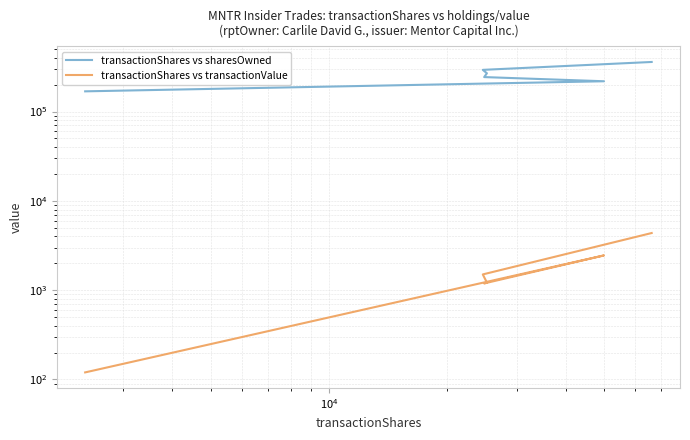

What are all the series names shown in the legend?

transactionShares vs sharesOwned, transactionShares vs transactionValue